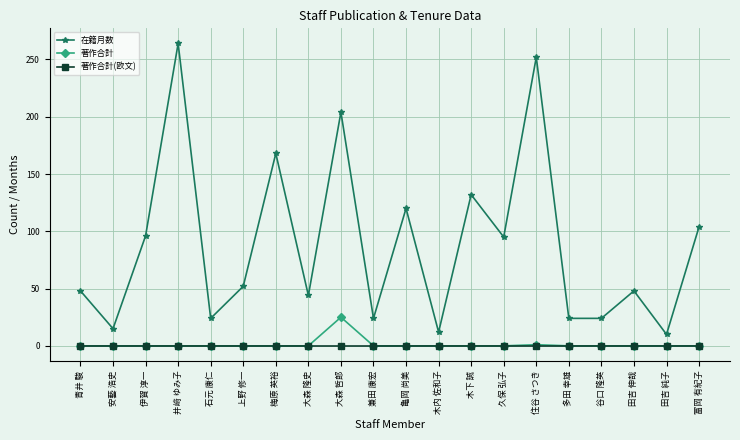

True or false: 著作合計(欧文) and 在籍月数 intersect in this chart.

False